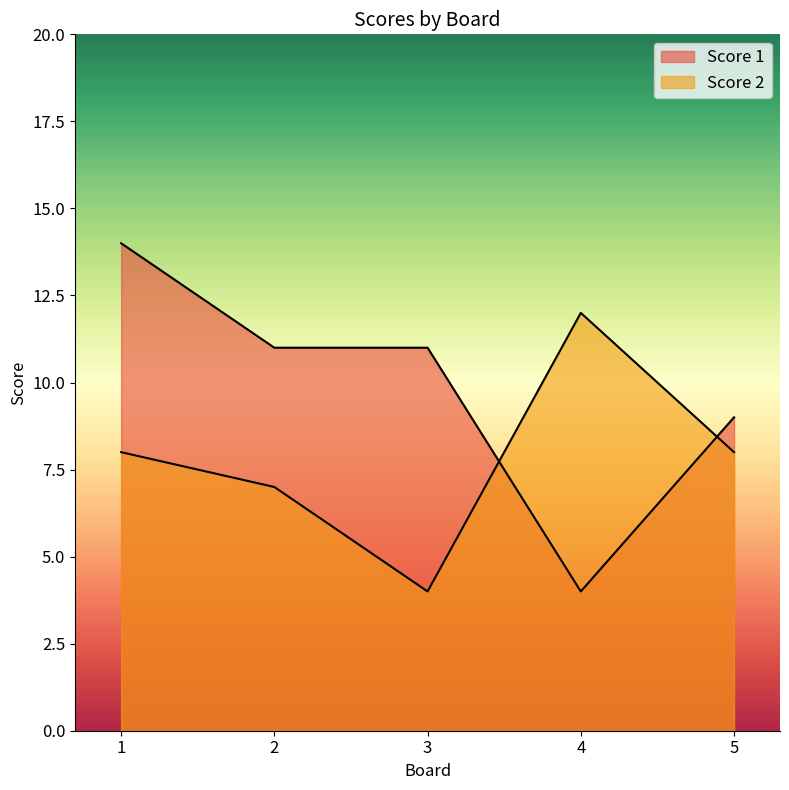

What is the sum of the Score 2 values at 4 and 2?

19